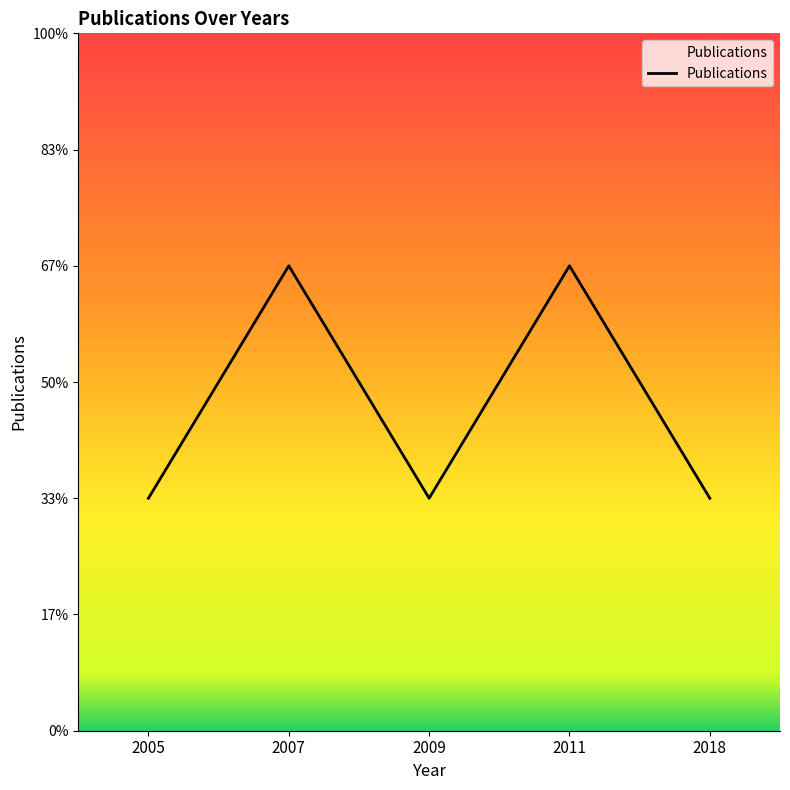

Does the chart have visible grid lines?

No